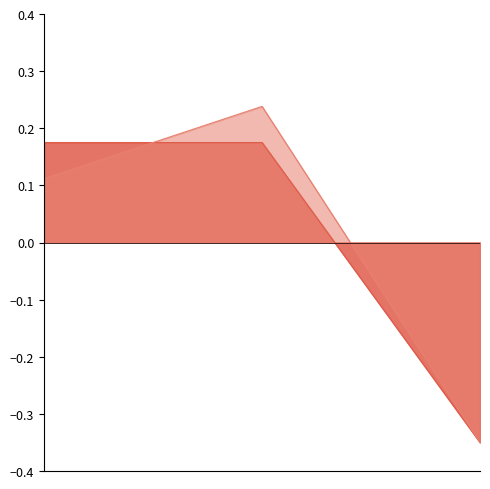

What value does the Total Docs. (2023) series have at 2?

0.2